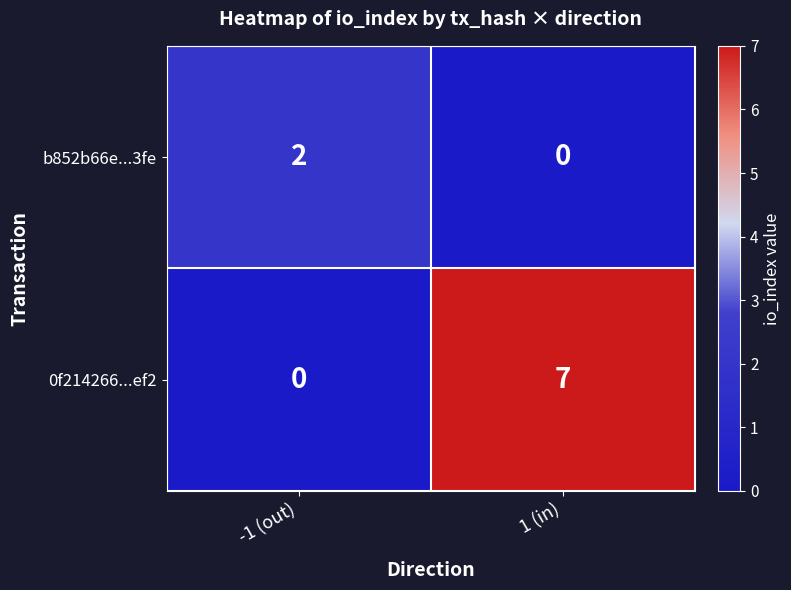

Is it true that 0f214266...ef2 equals 7 at 1 (in)?

True